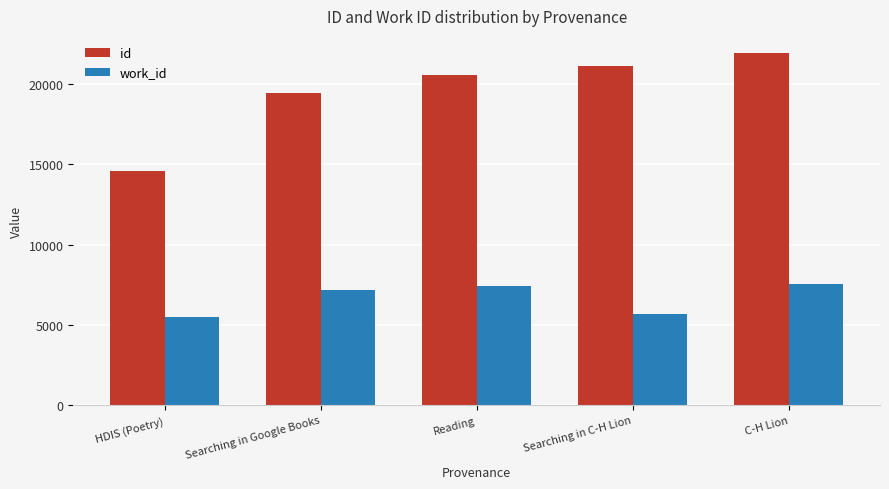

What are all the series names shown in the legend?

id, work_id